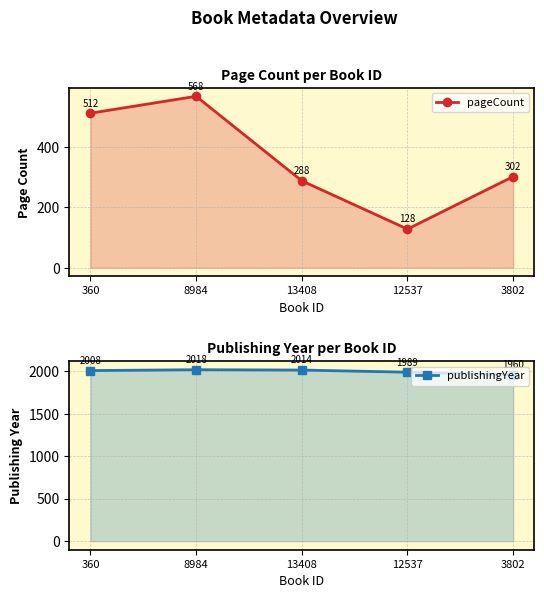

In pageCount, how many points are higher than both neighbors (excluding endpoints)?

1